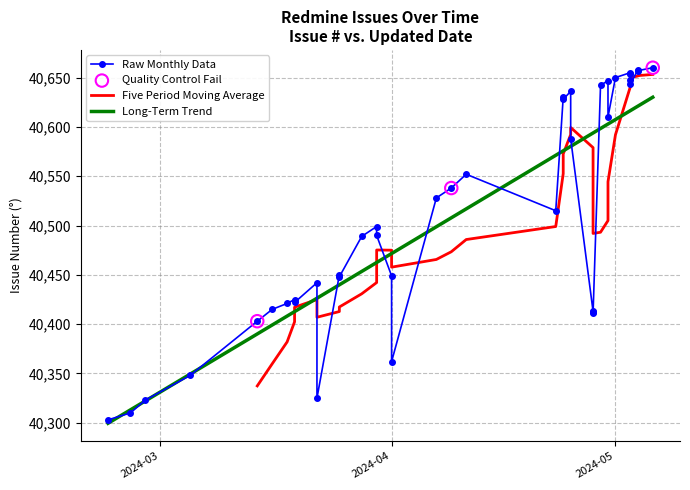

Approximately how many times larger is the value at 0 compared to 7?

1.0